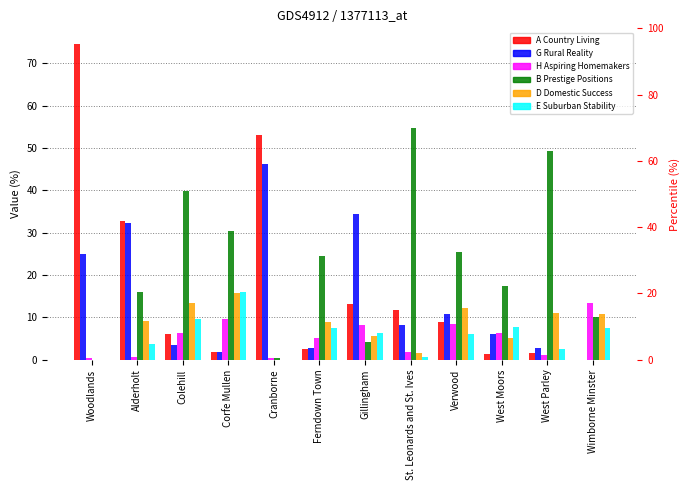

The value of D Domestic Success at St. Leonards and St. Ives is 1.6. True or false?

True